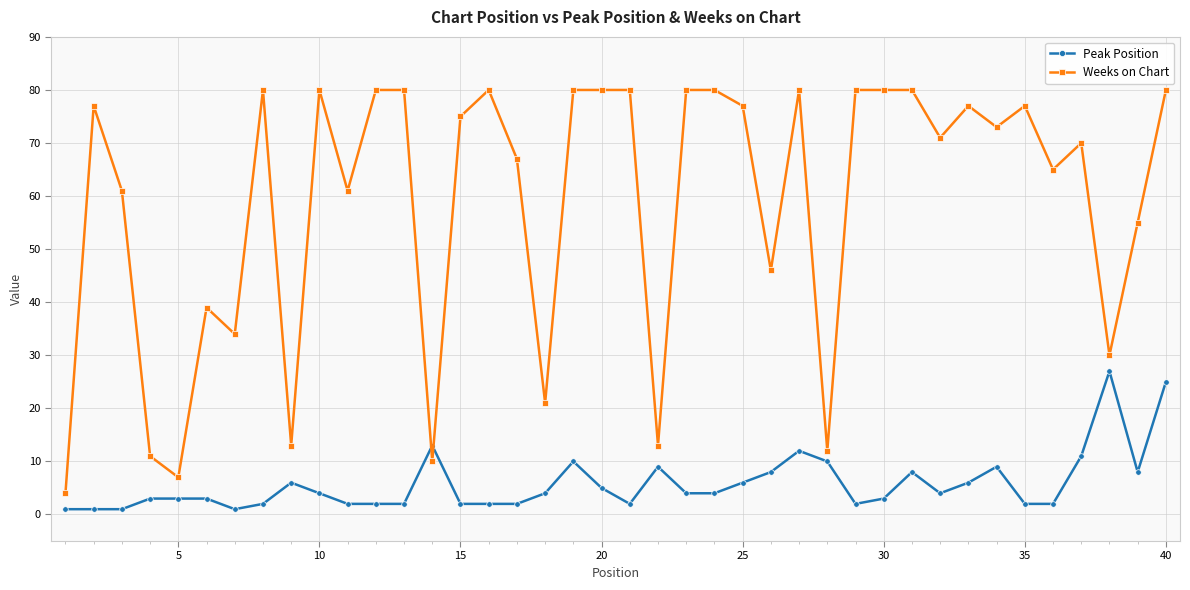

Which series has the largest range (max minus min)?

Weeks on Chart